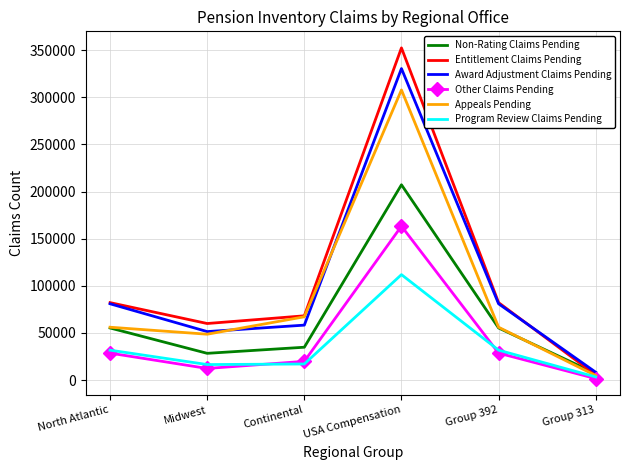

True or false: Award Adjustment Claims Pending has a value of 58310 at Continental.

True